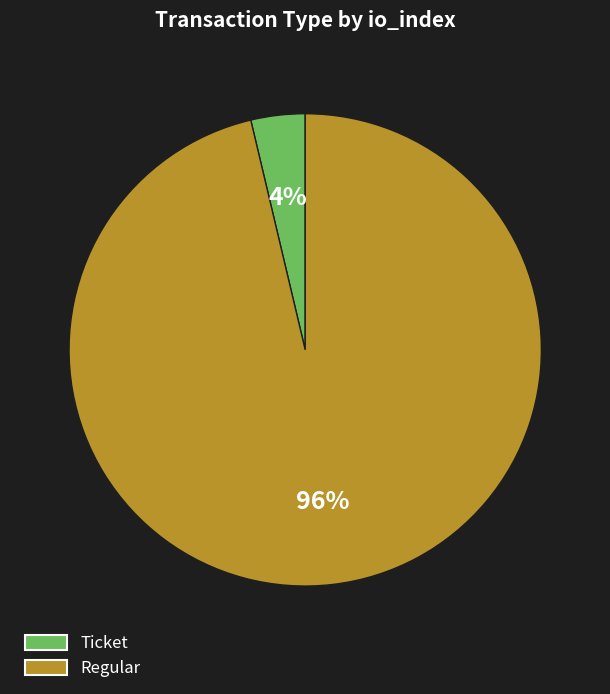

To the nearest percent, what percentage of the pie is Regular?

96%